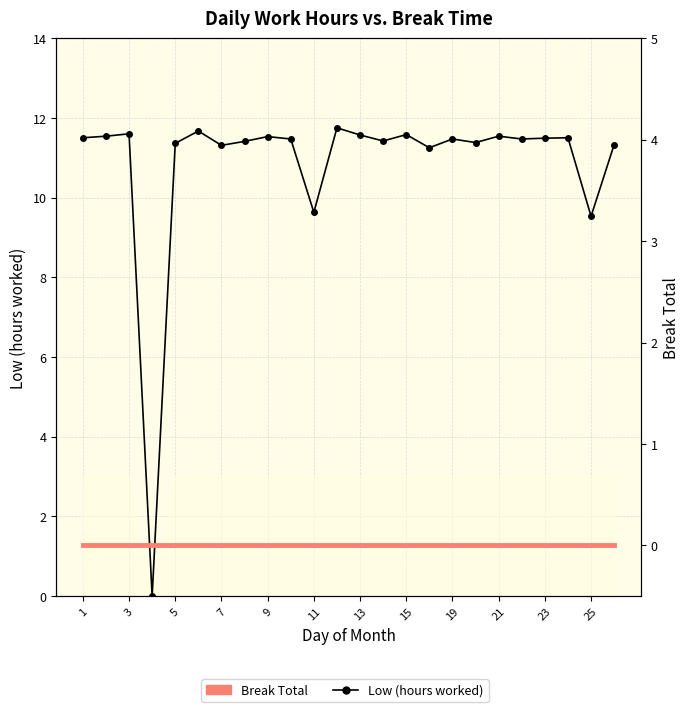

Rank the series at 23 from lowest to highest value.

Break Total, Low (hours worked)